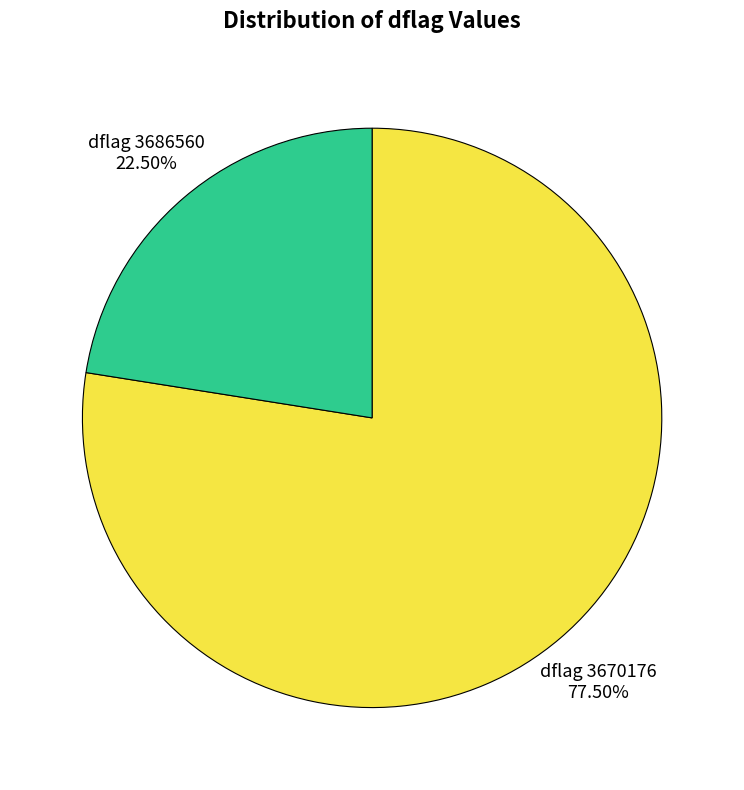

Do dflag 3686560 and dflag 3670176 together represent more than half of the pie?

Yes